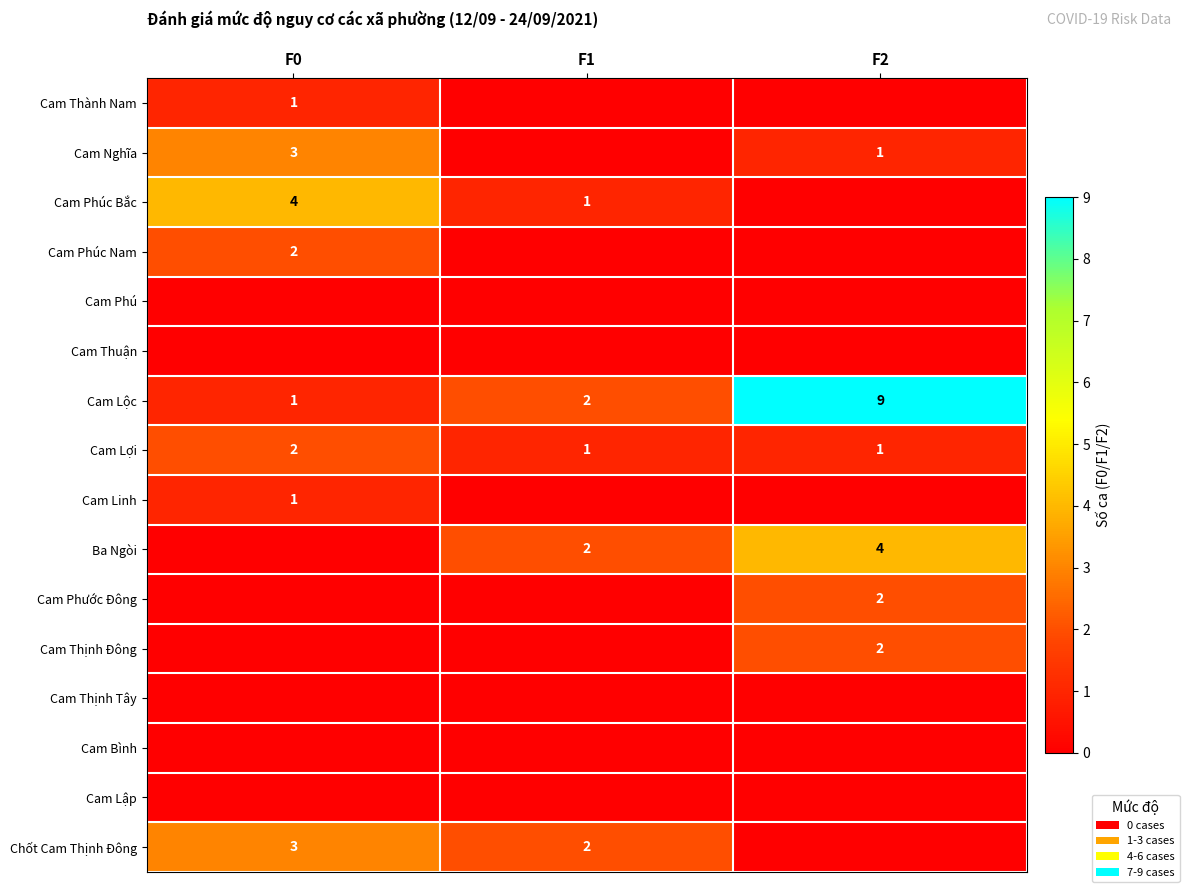

True or false: Cam Nghĩa has a value of 0 at F2.

False